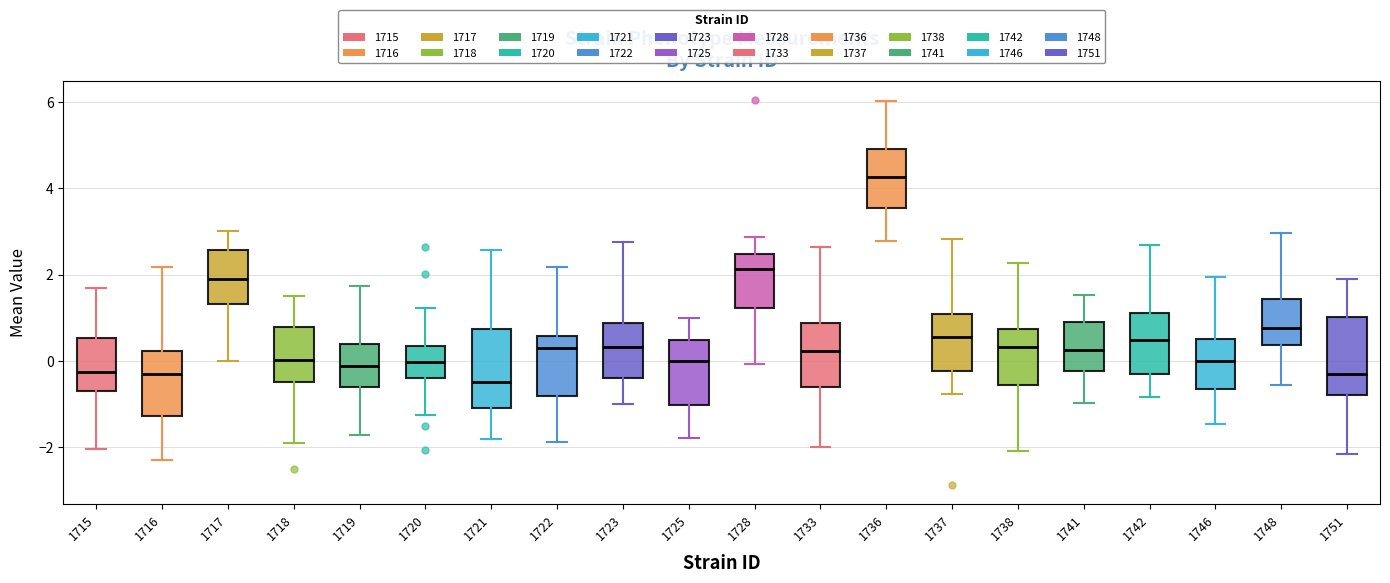

Reading left to right, read every box against the y-axis: the position of its median line, the range the box covers, and the ends of its whiskers. The values are not printed on the chart, so give them approximately, as read against the axis.

1715: median -0.2, box -0.6 to 0.6, whiskers -2.0 to 1.6
1716: median -0.4, box -1.2 to 0.2, whiskers -2.2 to 2.2
1717: median 2.0, box 1.4 to 2.6, whiskers 0.0 to 3.0
1718: median 0.0, box -0.4 to 0.8, whiskers -2.0 to 1.4
1719: median -0.2, box -0.6 to 0.4, whiskers -1.8 to 1.8
1720: median 0.0, box -0.4 to 0.4, whiskers -1.2 to 1.2
1721: median -0.4, box -1.0 to 0.8, whiskers -1.8 to 2.6
1722: median 0.2, box -0.8 to 0.6, whiskers -1.8 to 2.2
1723: median 0.4, box -0.4 to 0.8, whiskers -1.0 to 2.8
1725: median 0.0, box -1.0 to 0.4, whiskers -1.8 to 1.0
1728: median 2.2, box 1.2 to 2.4, whiskers 0.0 to 2.8
1733: median 0.2, box -0.6 to 0.8, whiskers -2.0 to 2.6
1736: median 4.2, box 3.6 to 5.0, whiskers 2.8 to 6.0
1737: median 0.6, box -0.2 to 1.0, whiskers -0.8 to 2.8
1738: median 0.4, box -0.6 to 0.8, whiskers -2.0 to 2.2
1741: median 0.2, box -0.2 to 0.8, whiskers -1.0 to 1.6
1742: median 0.4, box -0.4 to 1.2, whiskers -0.8 to 2.6
1746: median 0.0, box -0.6 to 0.6, whiskers -1.4 to 2.0
1748: median 0.8, box 0.4 to 1.4, whiskers -0.6 to 3.0
1751: median -0.2, box -0.8 to 1.0, whiskers -2.2 to 2.0